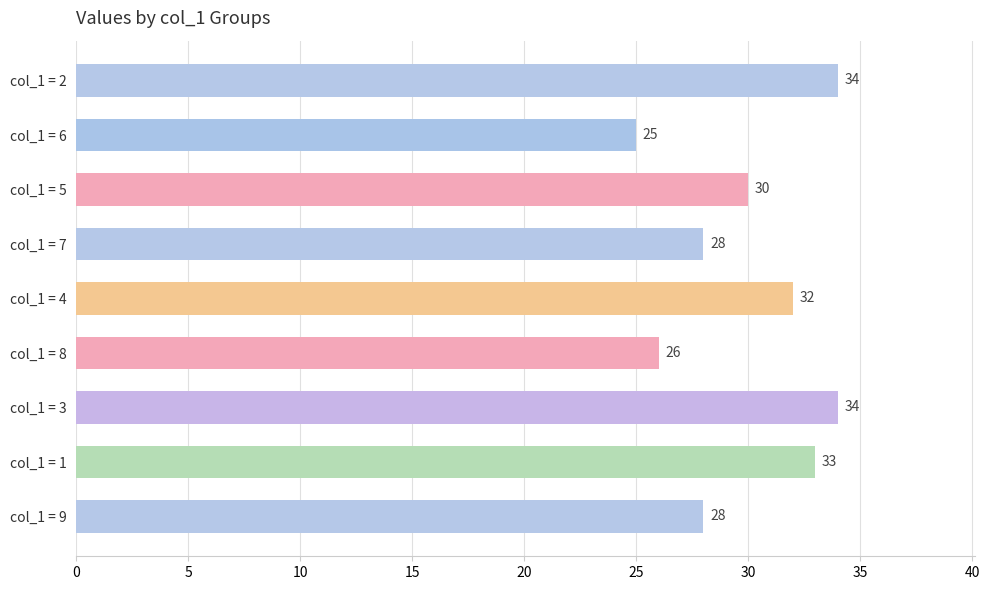

How many series are shown in this chart?

1